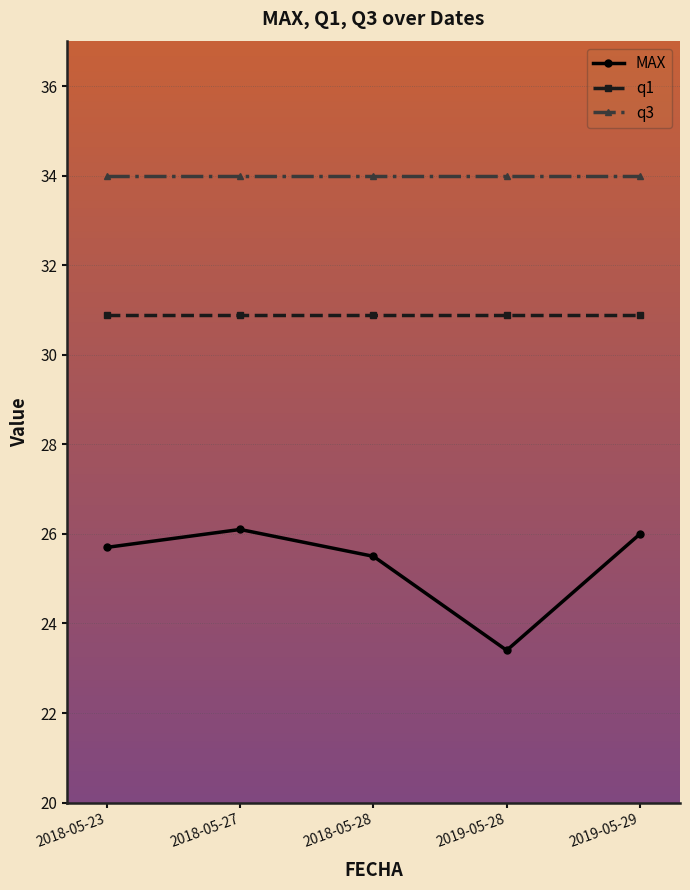

How many lines are shown in the chart?

3